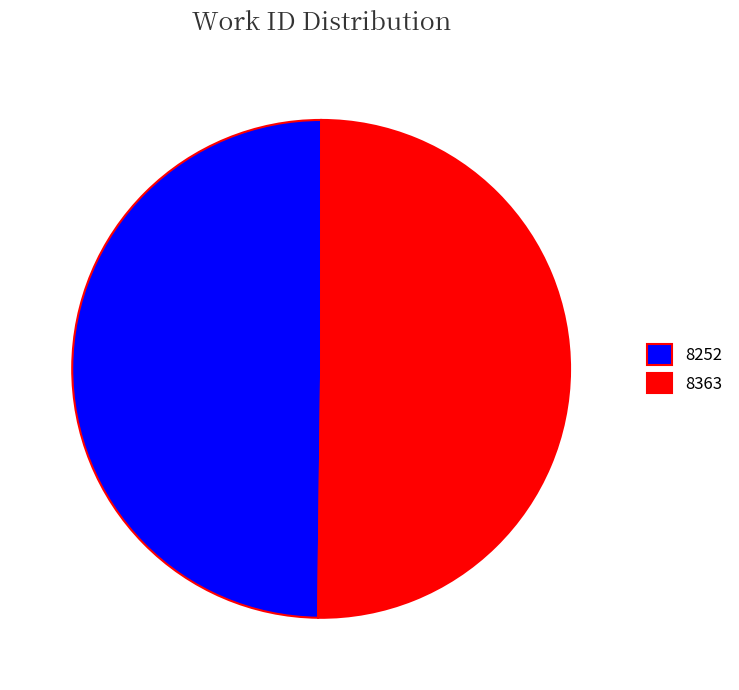

Is it true that 8252 is 41% of the pie?

False